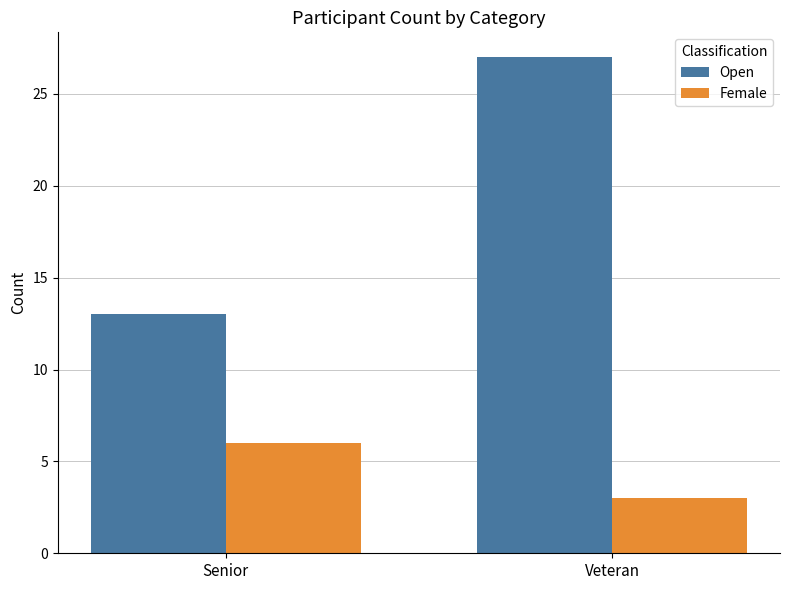

What is the difference between the highest and lowest values at Senior?

7